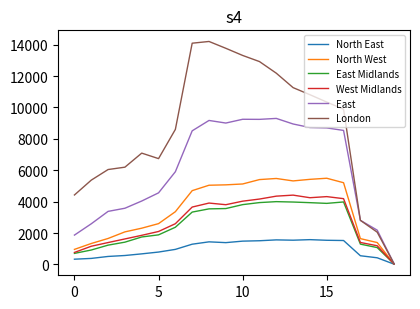

What is the highest value of the North West series?

5490